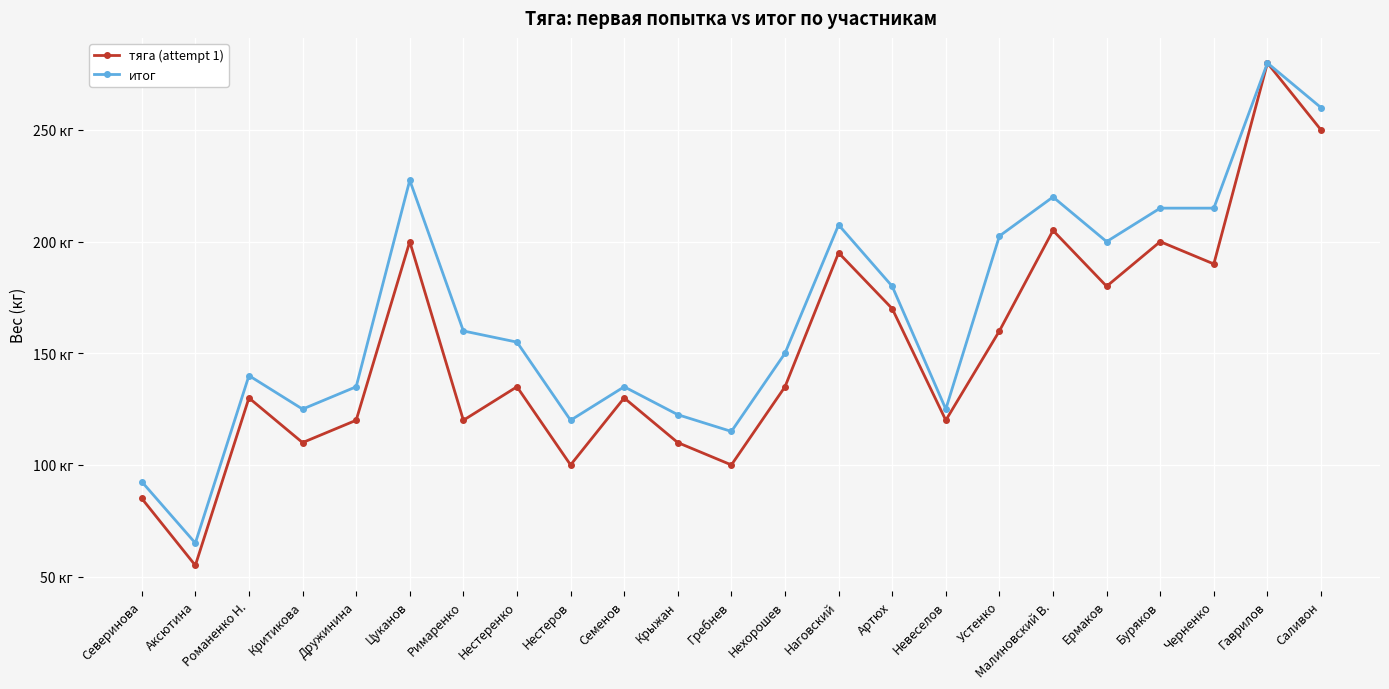

Does the chart have visible grid lines?

Yes